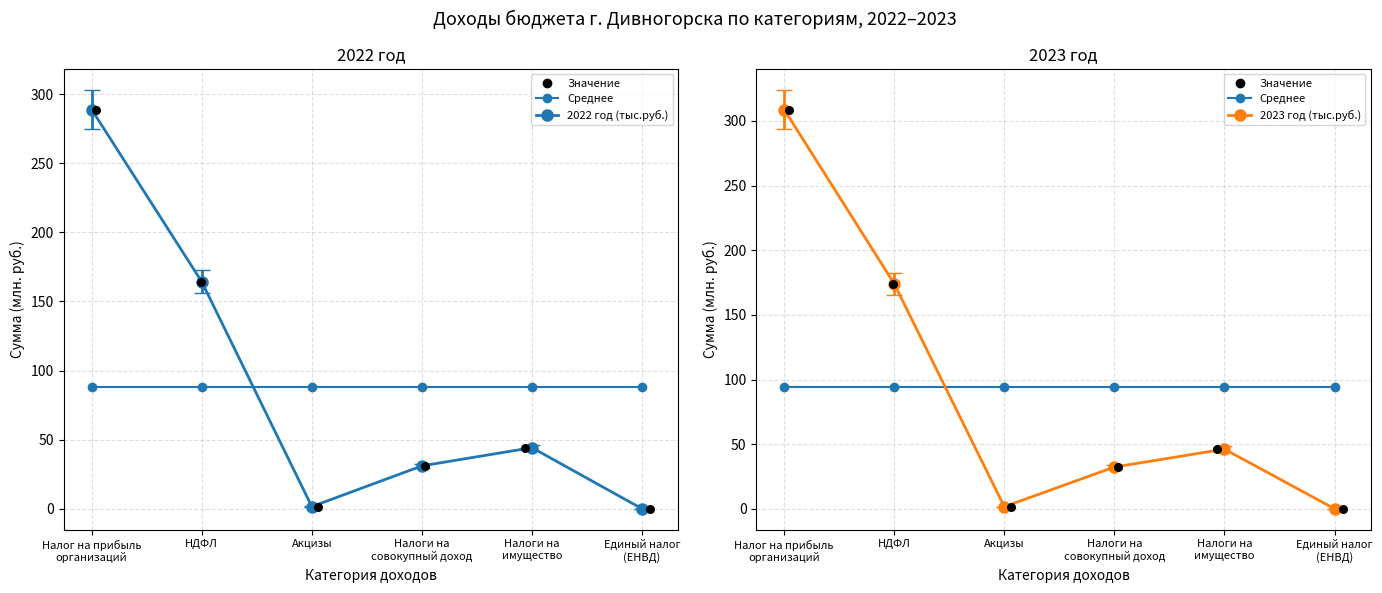

At how many categories does at least one series exceed 70?

2